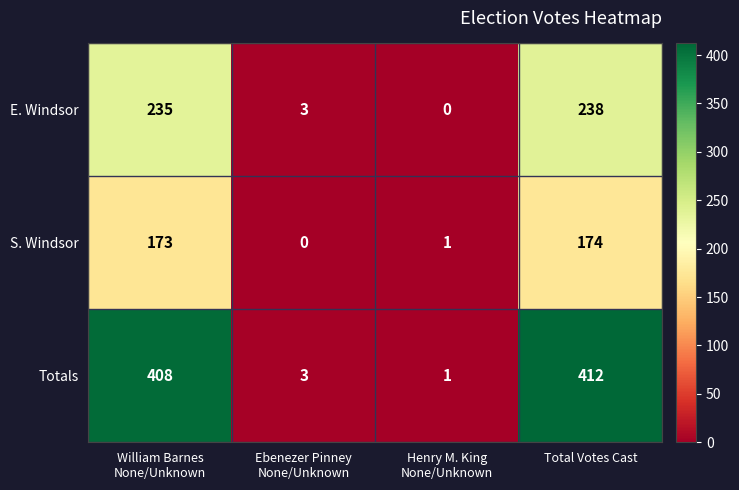

Which series changed the most between Ebenezer Pinney
None/Unknown and Total Votes Cast?

Totals